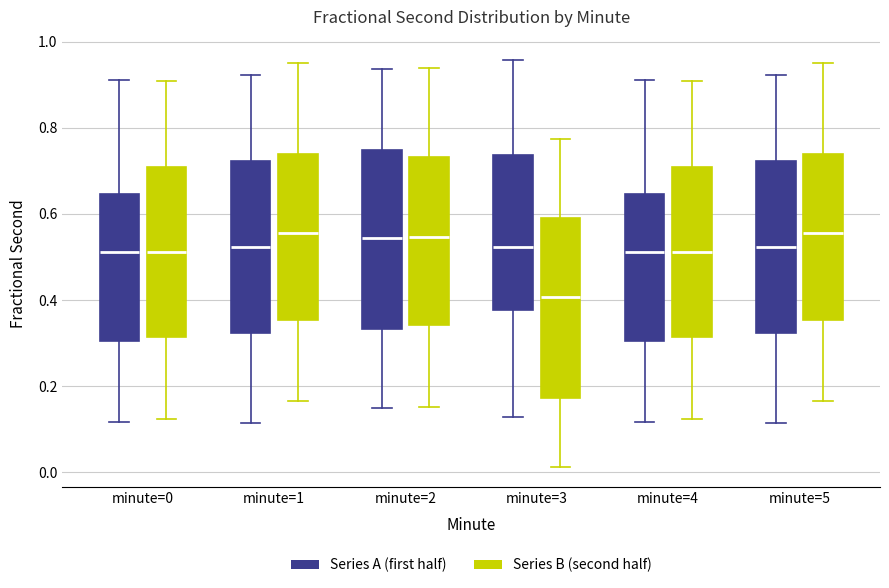

Reading left to right, read every box against the y-axis: the position of its median line, the range the box covers, and the ends of its whiskers. The values are not printed on the chart, so give them approximately, as read against the axis.

minute=0 (Series A (first half)): median 0.52, box 0.30 to 0.64, whiskers 0.12 to 0.92
minute=0 (Series B (second half)): median 0.52, box 0.32 to 0.70, whiskers 0.12 to 0.90
minute=1 (Series A (first half)): median 0.52, box 0.32 to 0.72, whiskers 0.12 to 0.92
minute=1 (Series B (second half)): median 0.56, box 0.36 to 0.74, whiskers 0.16 to 0.96
minute=2 (Series A (first half)): median 0.54, box 0.34 to 0.74, whiskers 0.14 to 0.94
minute=2 (Series B (second half)): median 0.54, box 0.34 to 0.74, whiskers 0.16 to 0.94
minute=3 (Series A (first half)): median 0.52, box 0.38 to 0.74, whiskers 0.12 to 0.96
minute=3 (Series B (second half)): median 0.40, box 0.18 to 0.60, whiskers 0.02 to 0.78
minute=4 (Series A (first half)): median 0.52, box 0.30 to 0.64, whiskers 0.12 to 0.92
minute=4 (Series B (second half)): median 0.52, box 0.32 to 0.70, whiskers 0.12 to 0.90
minute=5 (Series A (first half)): median 0.52, box 0.32 to 0.72, whiskers 0.12 to 0.92
minute=5 (Series B (second half)): median 0.56, box 0.36 to 0.74, whiskers 0.16 to 0.96